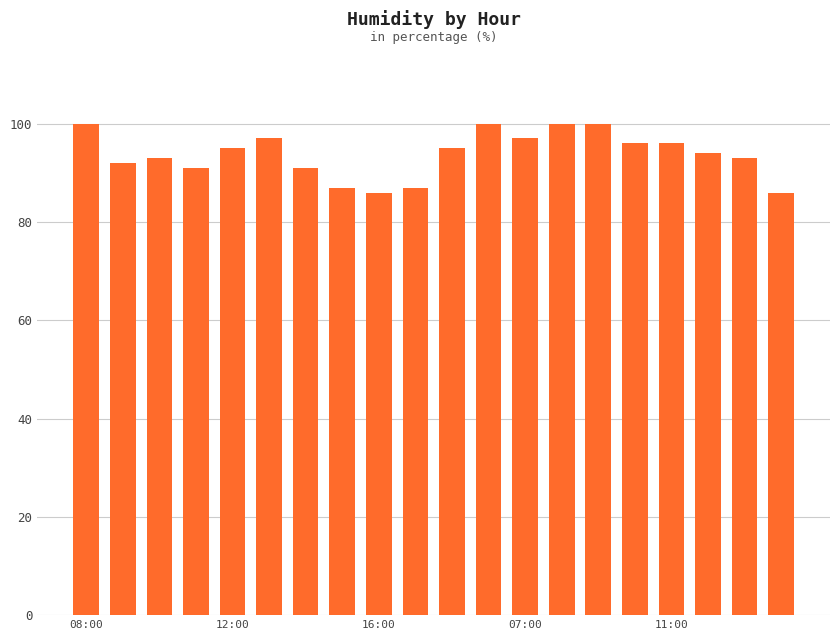

What is the value of the 5th bar from the left?

95